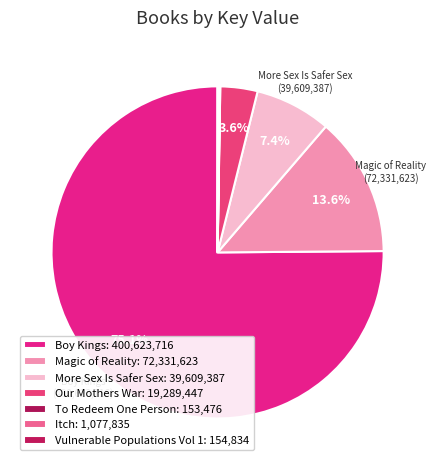

To the nearest percent, what is the average slice percentage?

14%